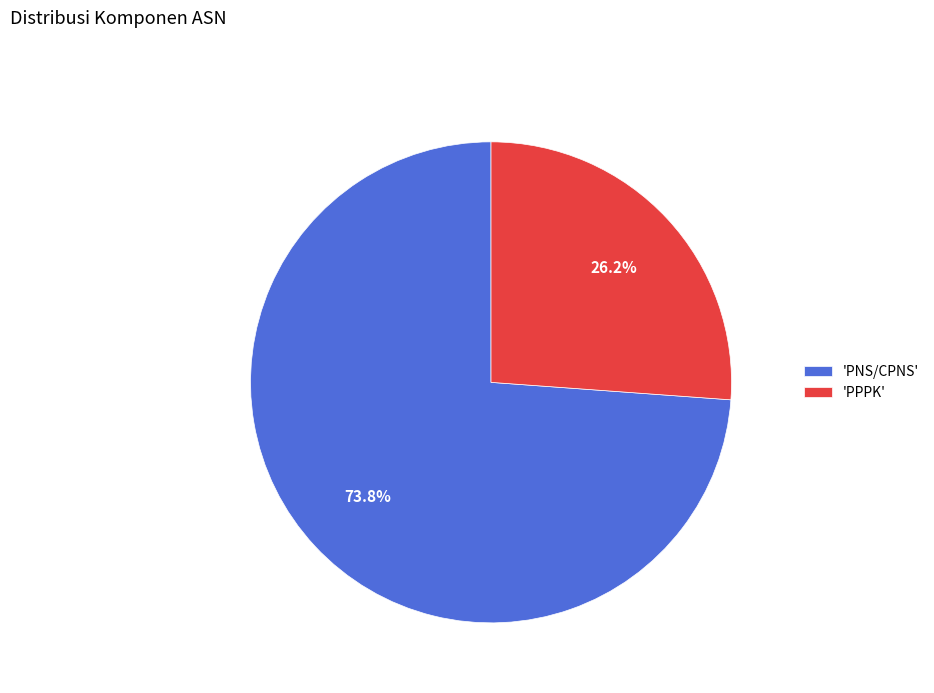

Approximately how many times larger is the value at 'PPPK' compared to 'PNS/CPNS'?

0.4